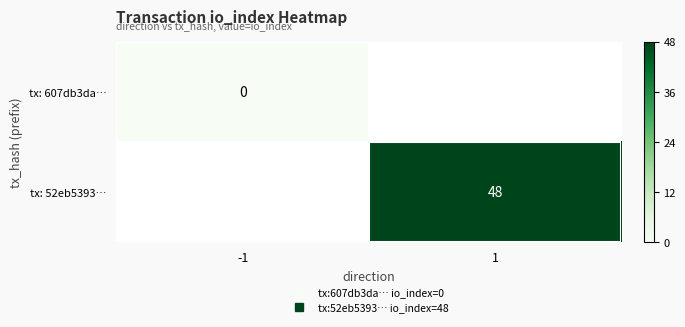

How many data points does each series have?

2